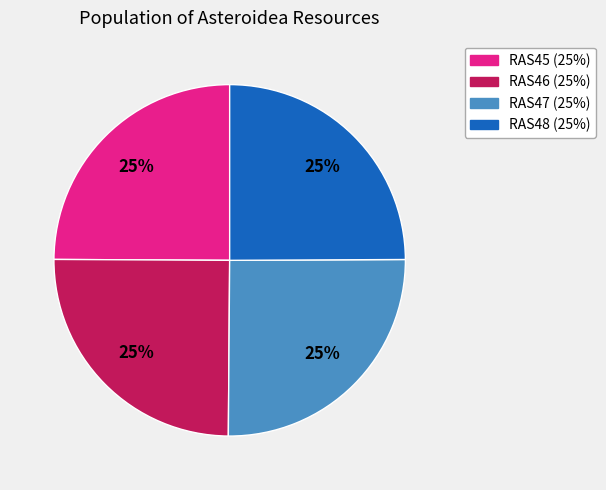

How many segments does this pie chart have?

4